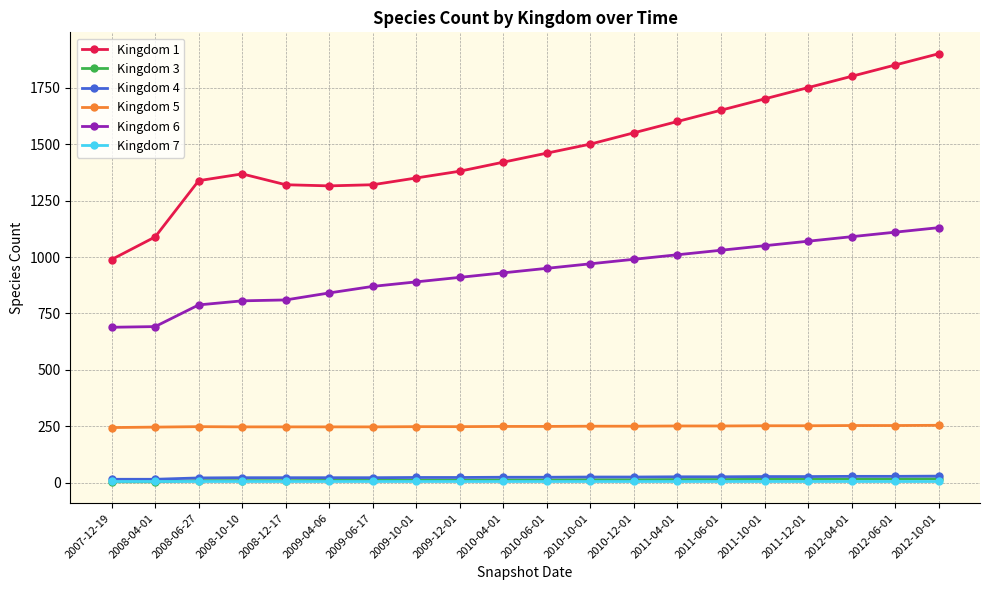

What is the spread (max minus min) of values at 2011-12-01?

1741